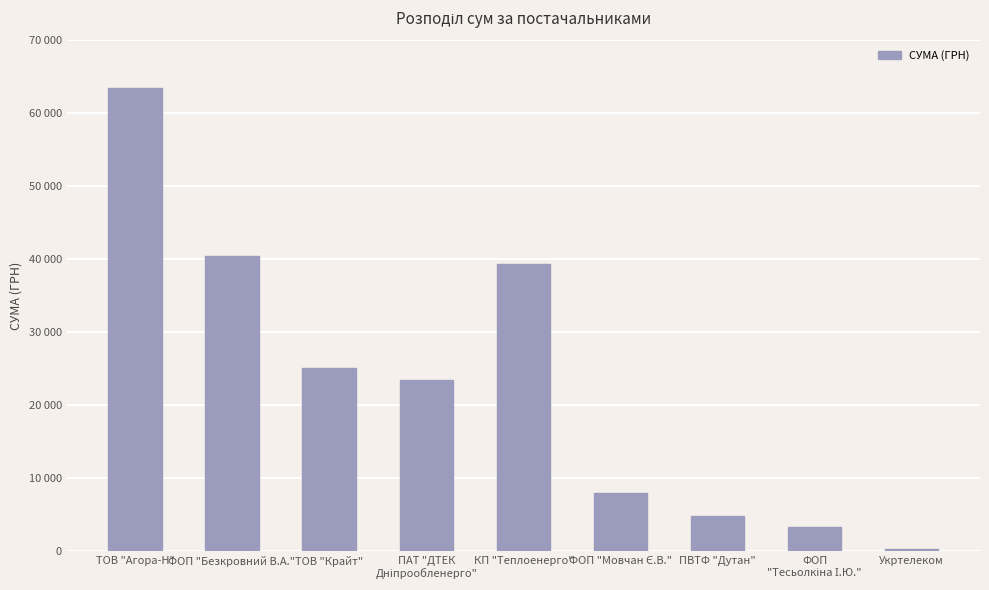

At which label is the value closest to 31920?

ТОВ "Крайт"